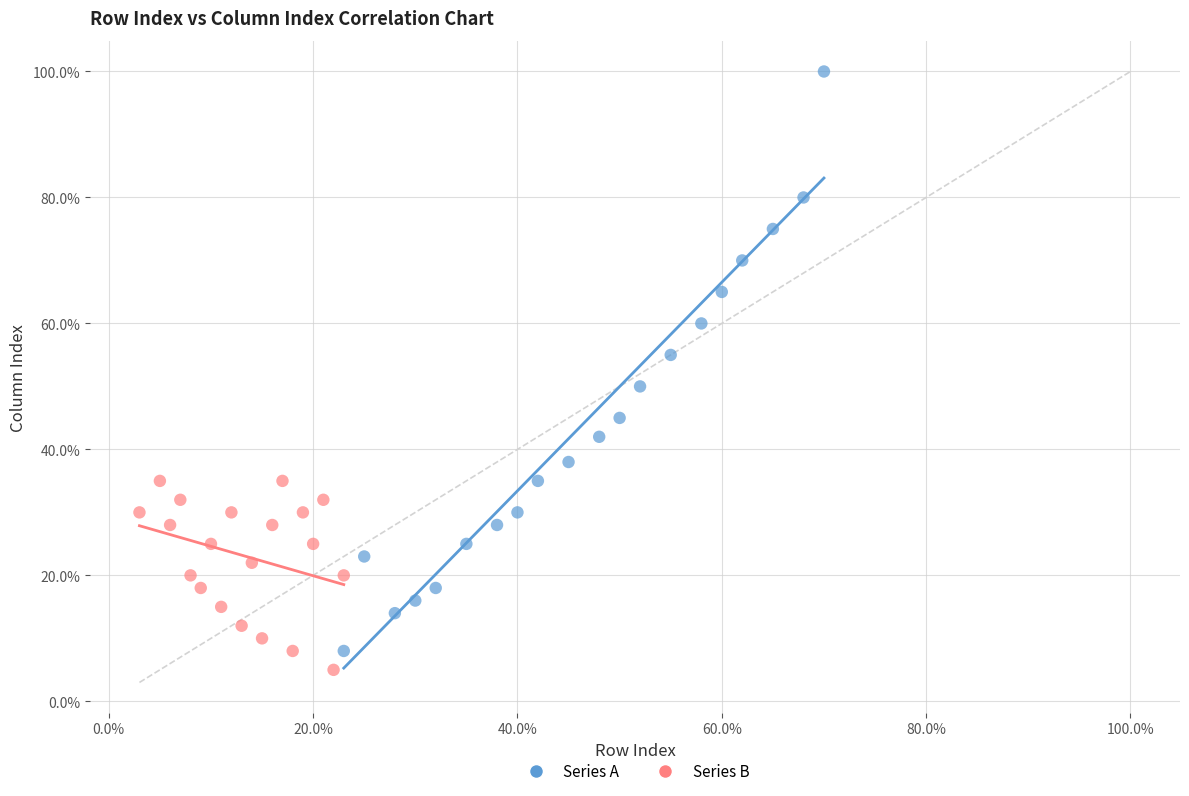

What are all the series names shown in the legend?

Series A, Series B